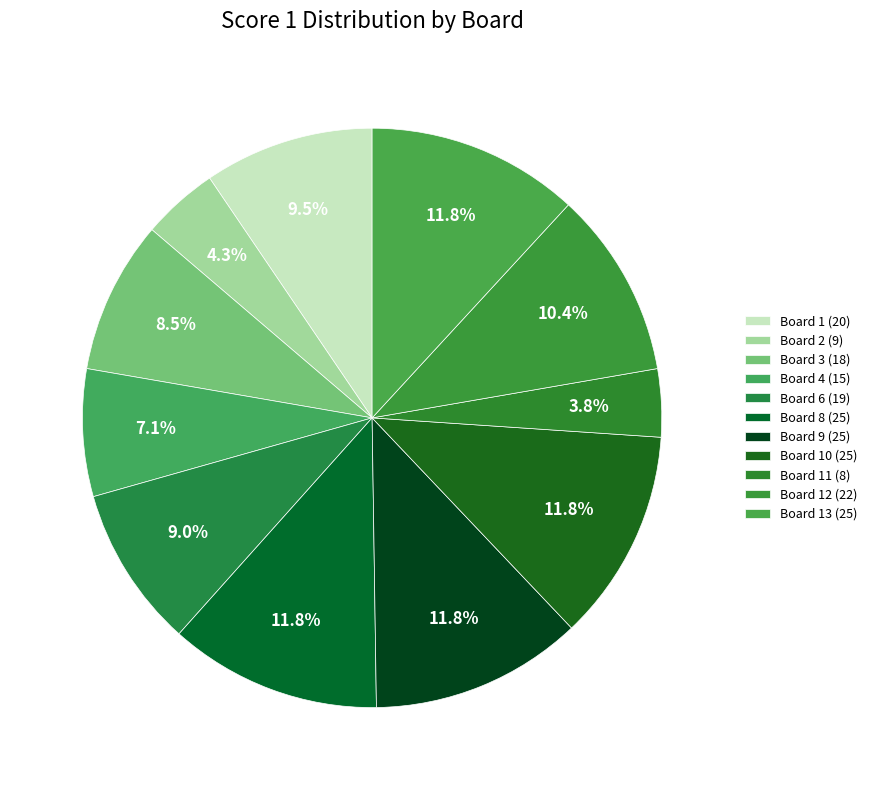

Which category has the biggest portion of the pie?

Board 8 (25)